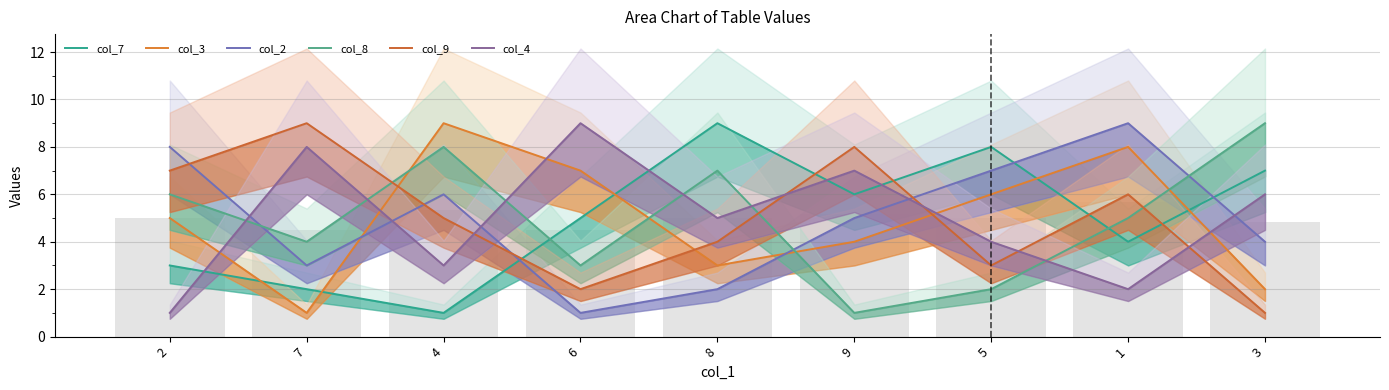

Which label corresponds to the smallest value in the chart?

4